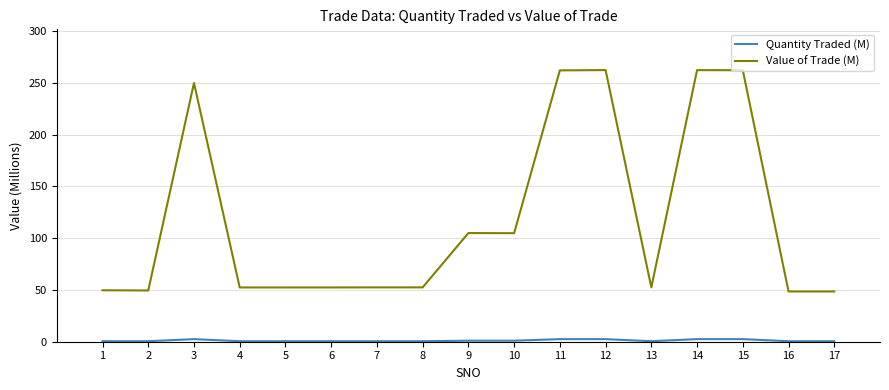

Is it true that Value of Trade (M) equals 80.7 at 17?

False